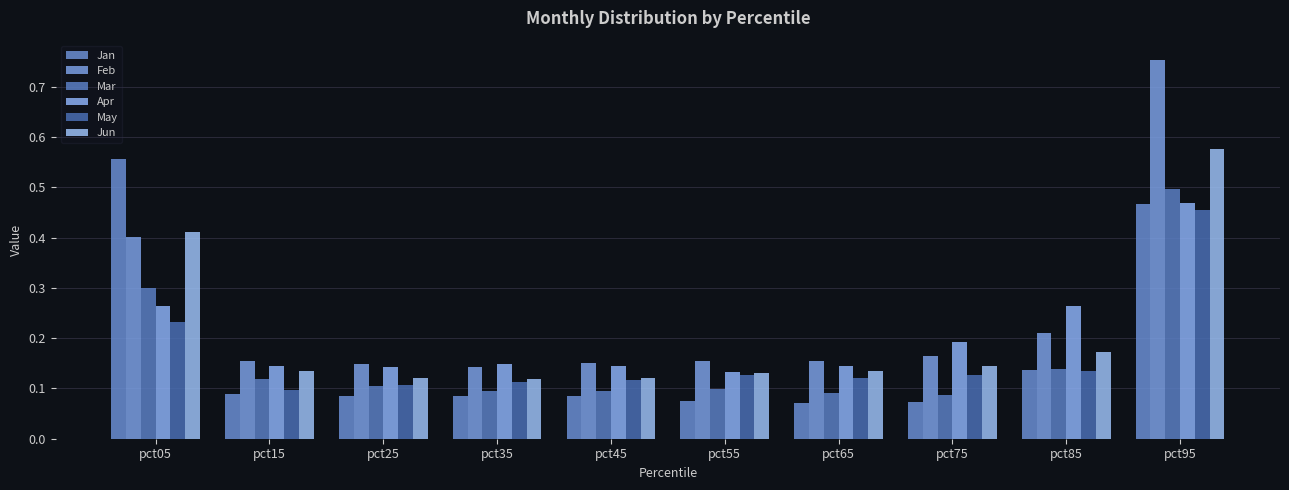

What is the value of the Feb bar at the 8th from the left?

0.2